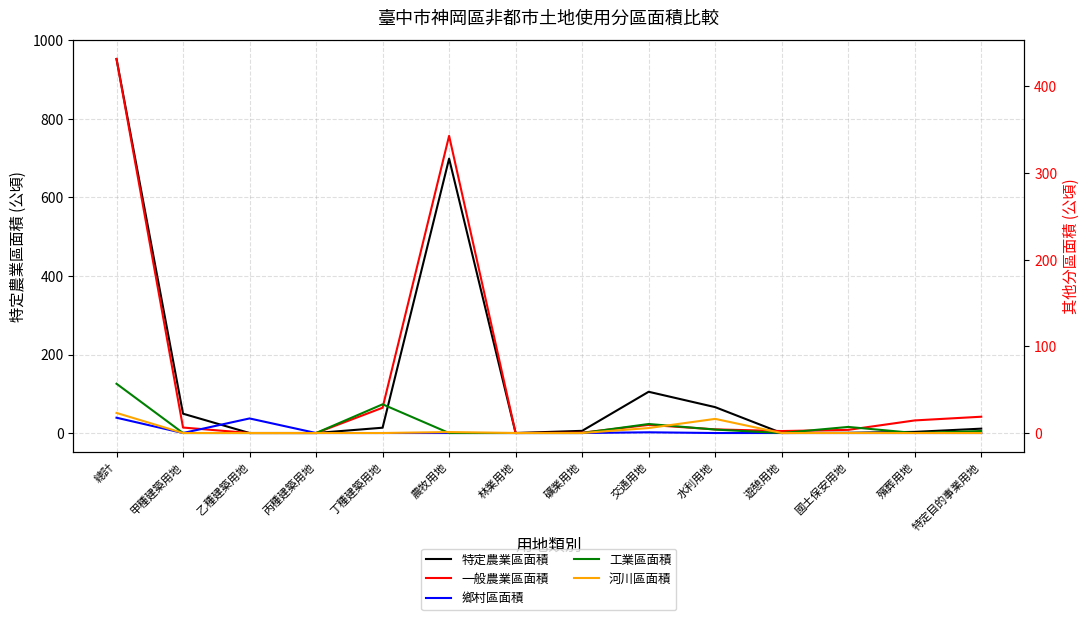

What is the label of the 4th point from the left?

丙種建築用地